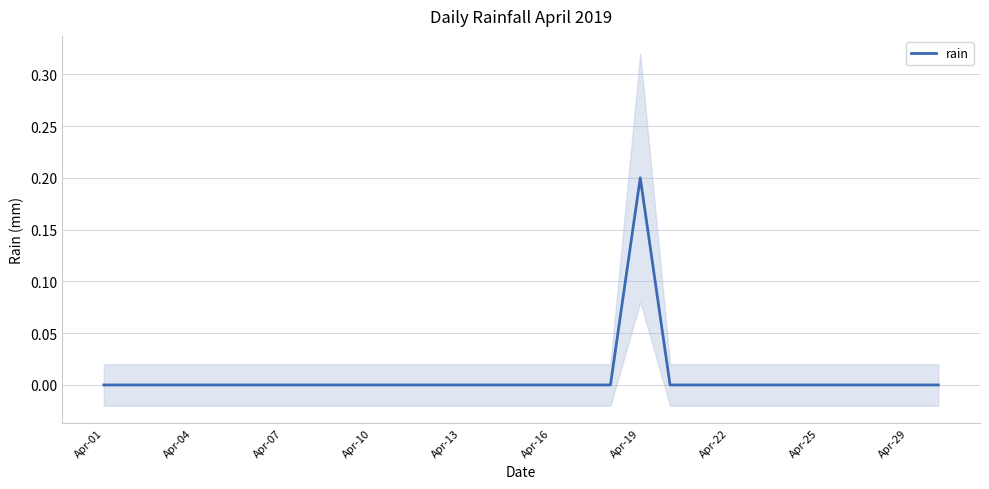

Count the number of categories in the chart.

29